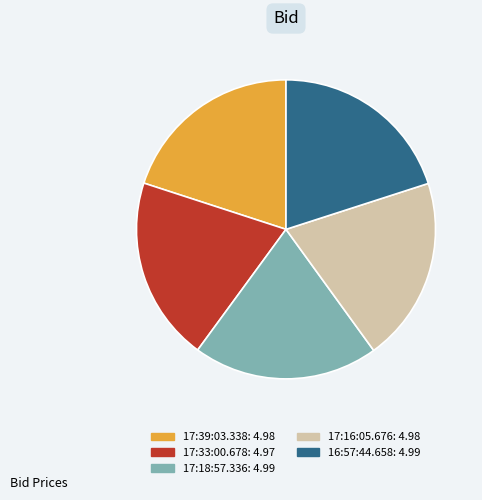

Approximately how many times larger is the value at 17:16:05.676 compared to 16:57:44.658?

1.0